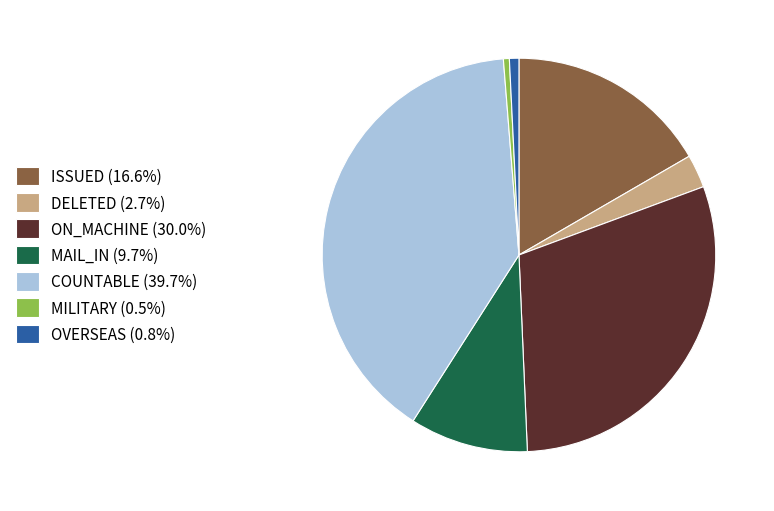

Does MILITARY (0.5%) account for over 50% of the chart?

No